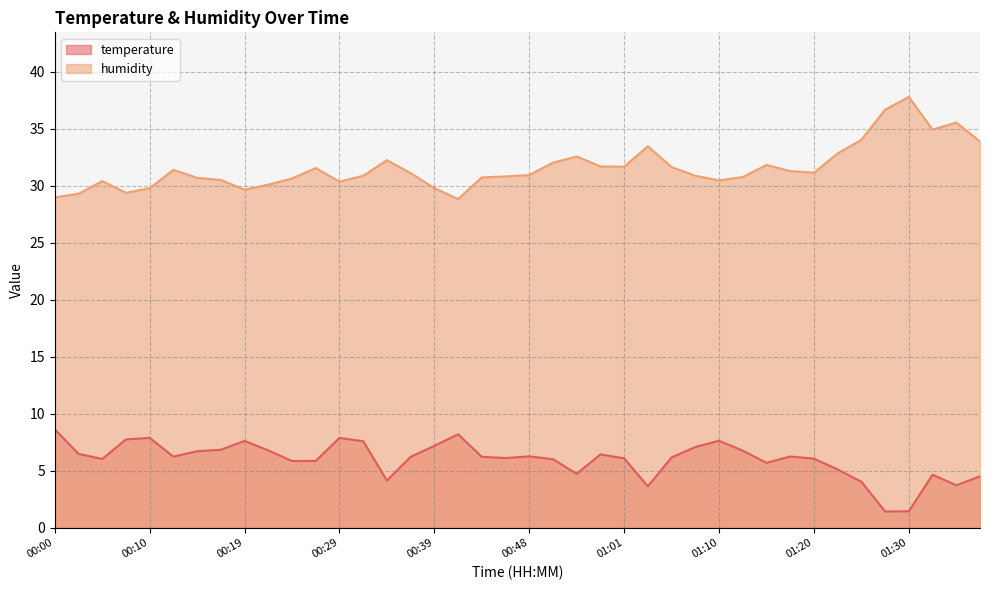

What position from the right is 00:22?

31